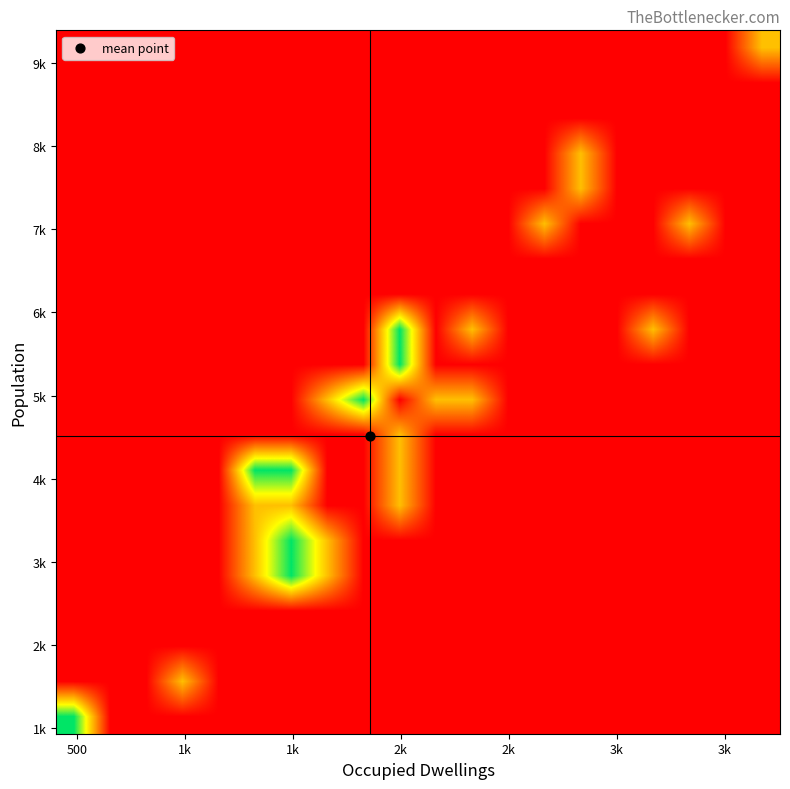

How many series are shown in this chart?

20